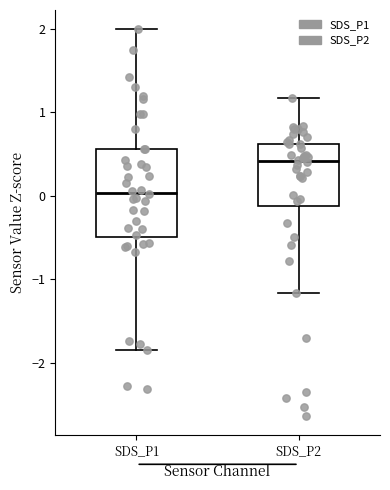

Reading left to right, read every box against the y-axis: the position of its median line, the range the box covers, and the ends of its whiskers. The values are not printed on the chart, so give them approximately, as read against the axis.

SDS_P1: median 0.0, box -0.5 to 0.6, whiskers -1.8 to 2.0
SDS_P2: median 0.4, box -0.1 to 0.6, whiskers -1.2 to 1.2